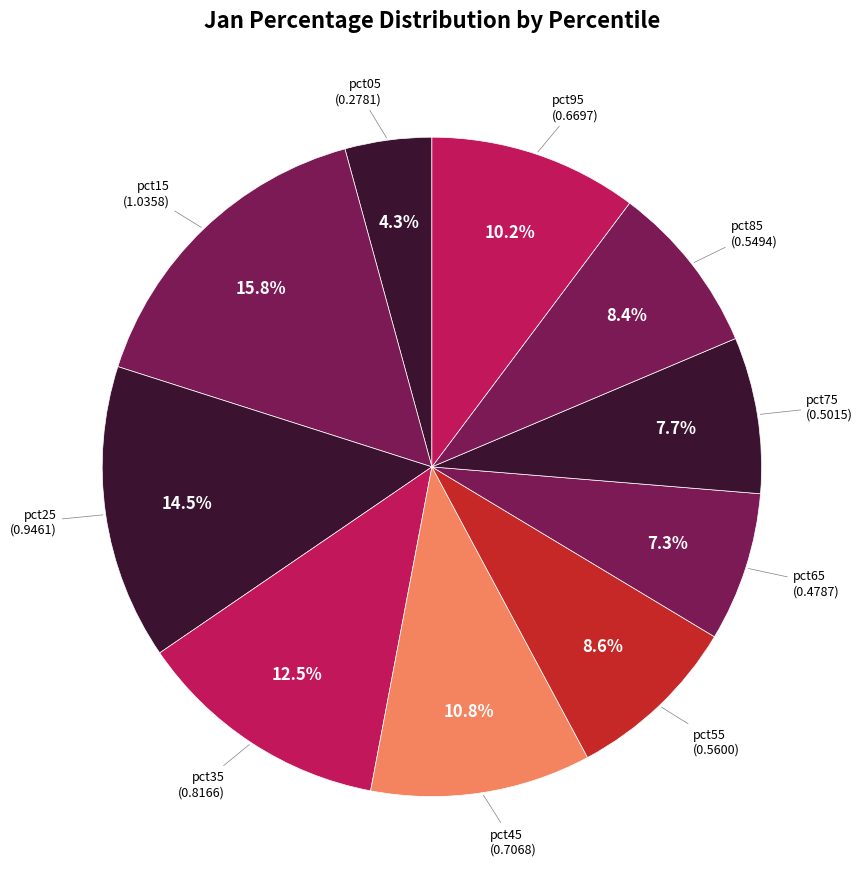

Between pct55 and pct75, which is larger?

pct55